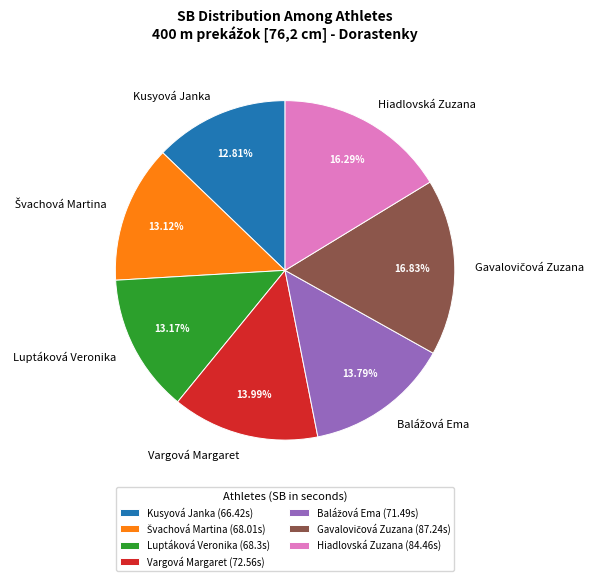

Does Luptáková Veronika represent more than half of the total?

No